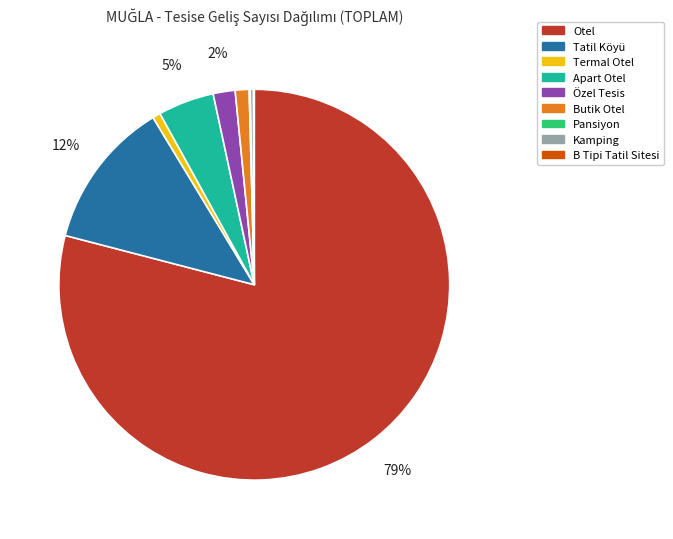

What is the largest slice in the pie chart?

Otel